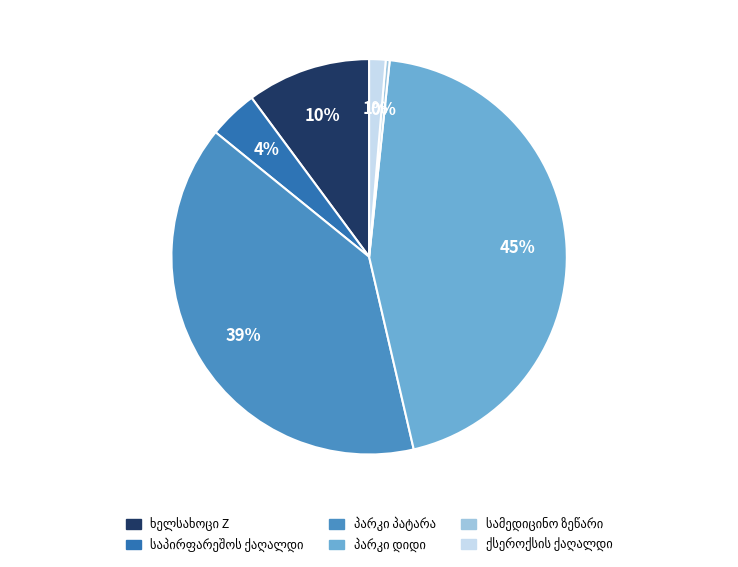

Is there any slice that represents more than half of the pie?

No